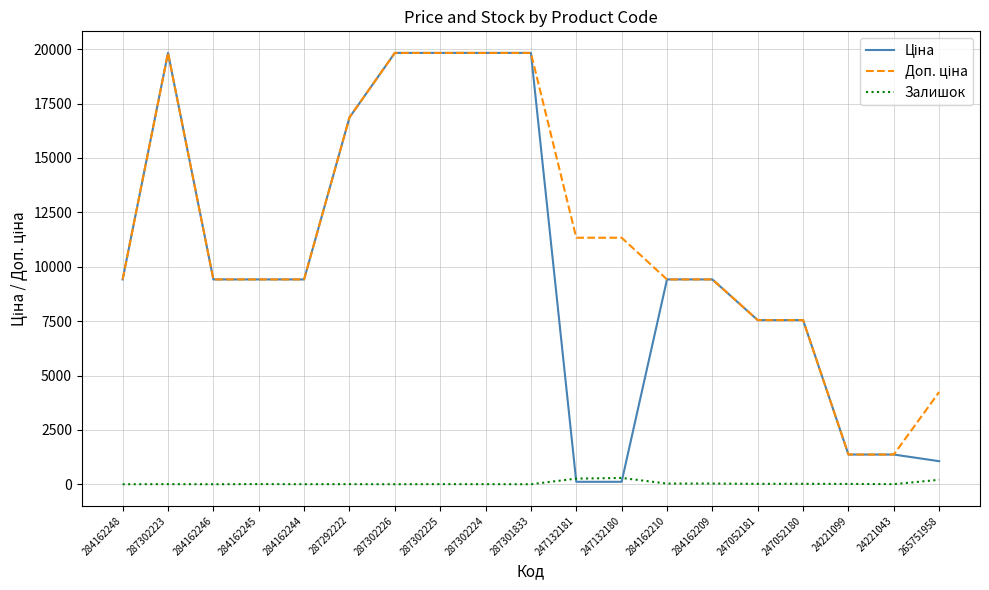

What is the maximum value shown in the chart?

19831.1